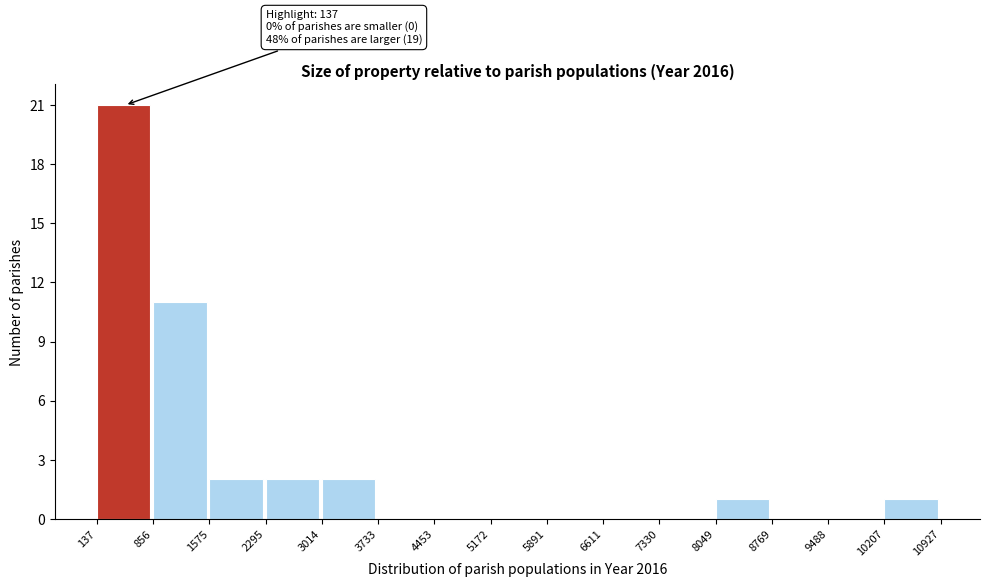

Which range on the x-axis has the tallest bar?

137 to 856